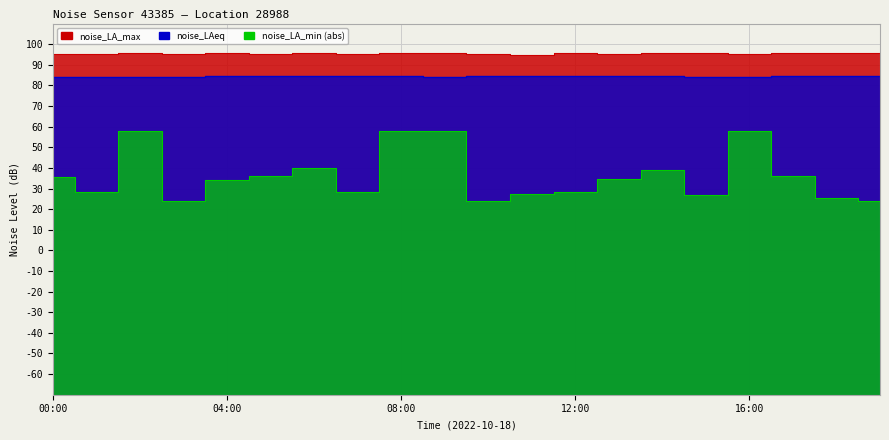

List the labels in order of noise_LA_min value, largest first.

02:00, 08:00, 09:00, 16:00, 06:00, 14:00, 05:00, 17:00, 00:00, 13:00, 04:00, 01:00, 07:00, 12:00, 11:00, 15:00, 18:00, 03:00, 10:00, 19:00